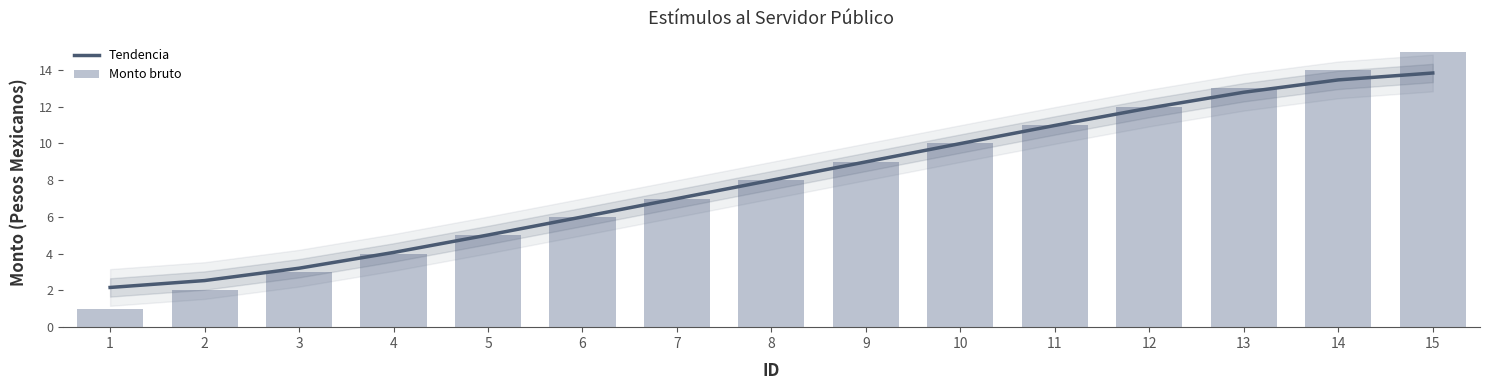

Reading right to left, list all the values displayed in this chart.

Tendencia: 15=13.8	14=13.5	13=12.8	12=11.9	11=11.0	10=10.0	9=9.0	8=8.0	7=7.0	6=6.0	5=5.0	4=4.1	3=3.2	2=2.5	1=2.2
Monto bruto: 15=15.0	14=14.0	13=13.0	12=12.0	11=11.0	10=10.0	9=9.0	8=8.0	7=7.0	6=6.0	5=5.0	4=4.0	3=3.0	2=2.0	1=1.0